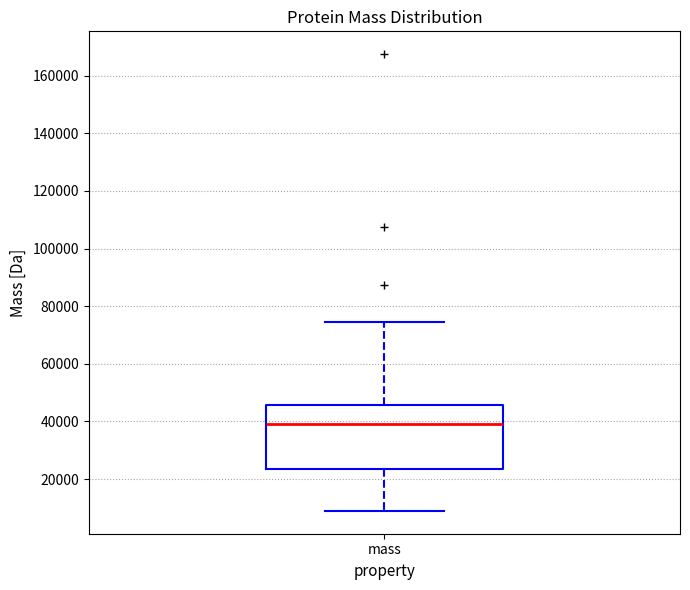

Where is the lower edge of the box for mass on the y-axis? The values are not printed on the chart, so give them approximately, as read against the axis.

24000